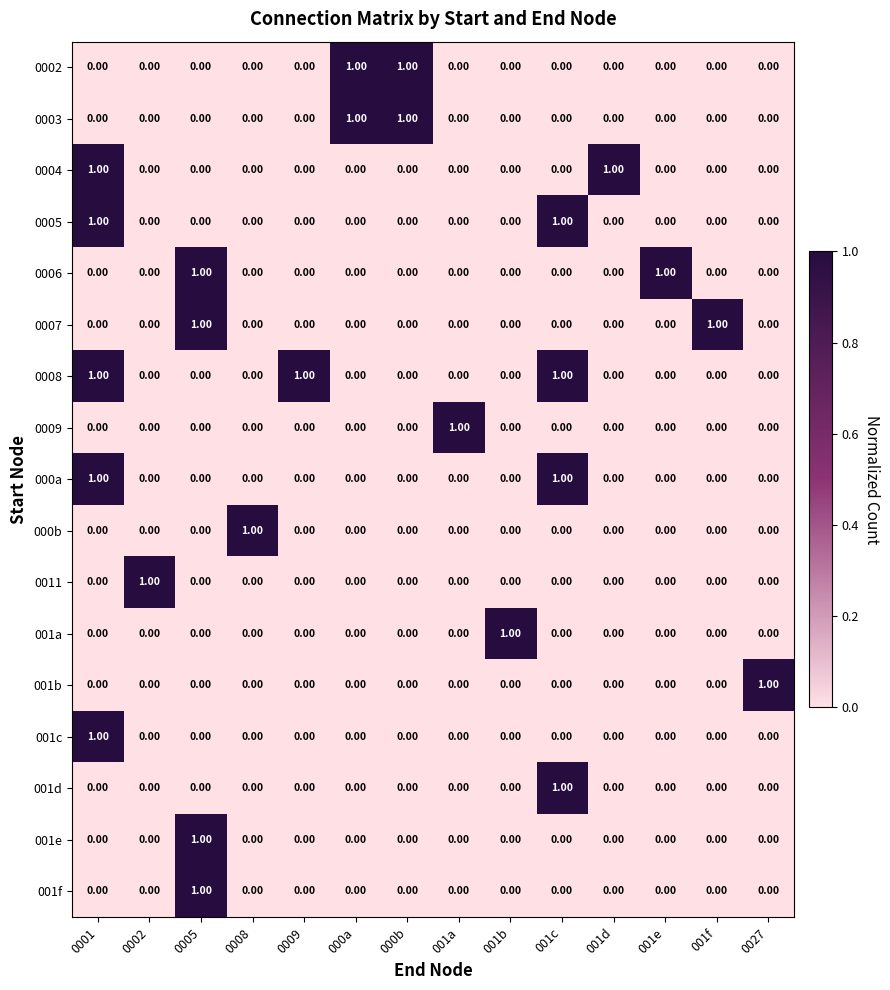

Which series has the largest total across all categories?

0008